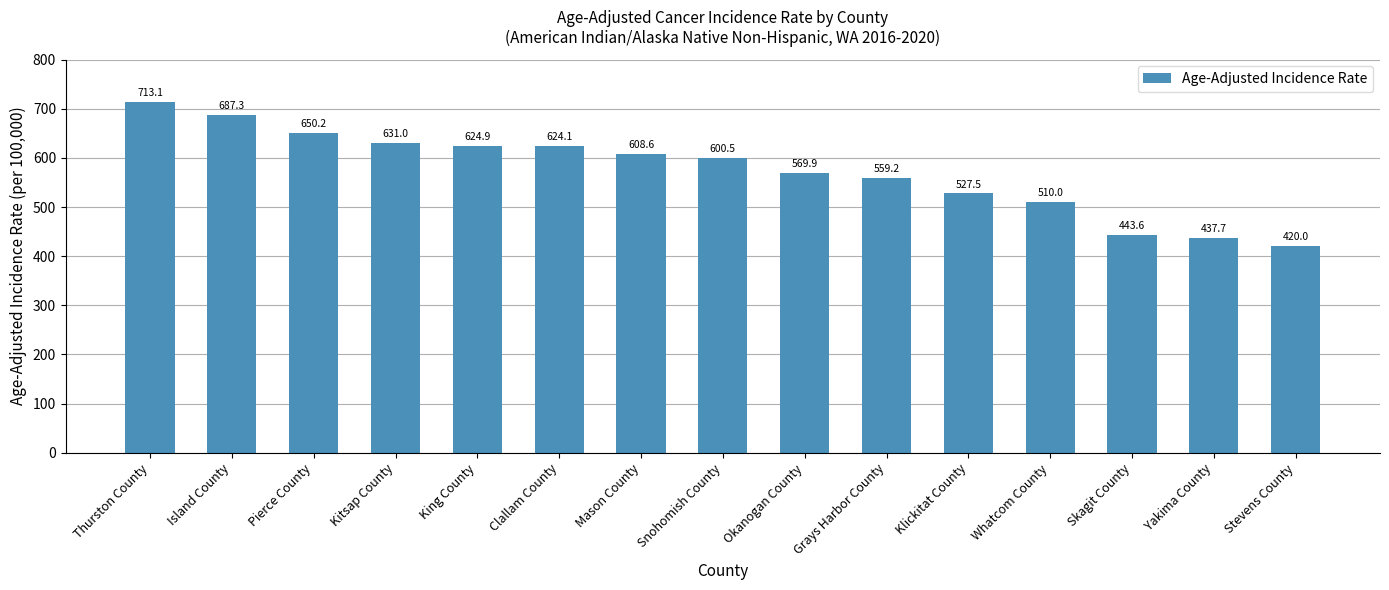

What is the sum of the values at Stevens County and Yakima County?

857.7